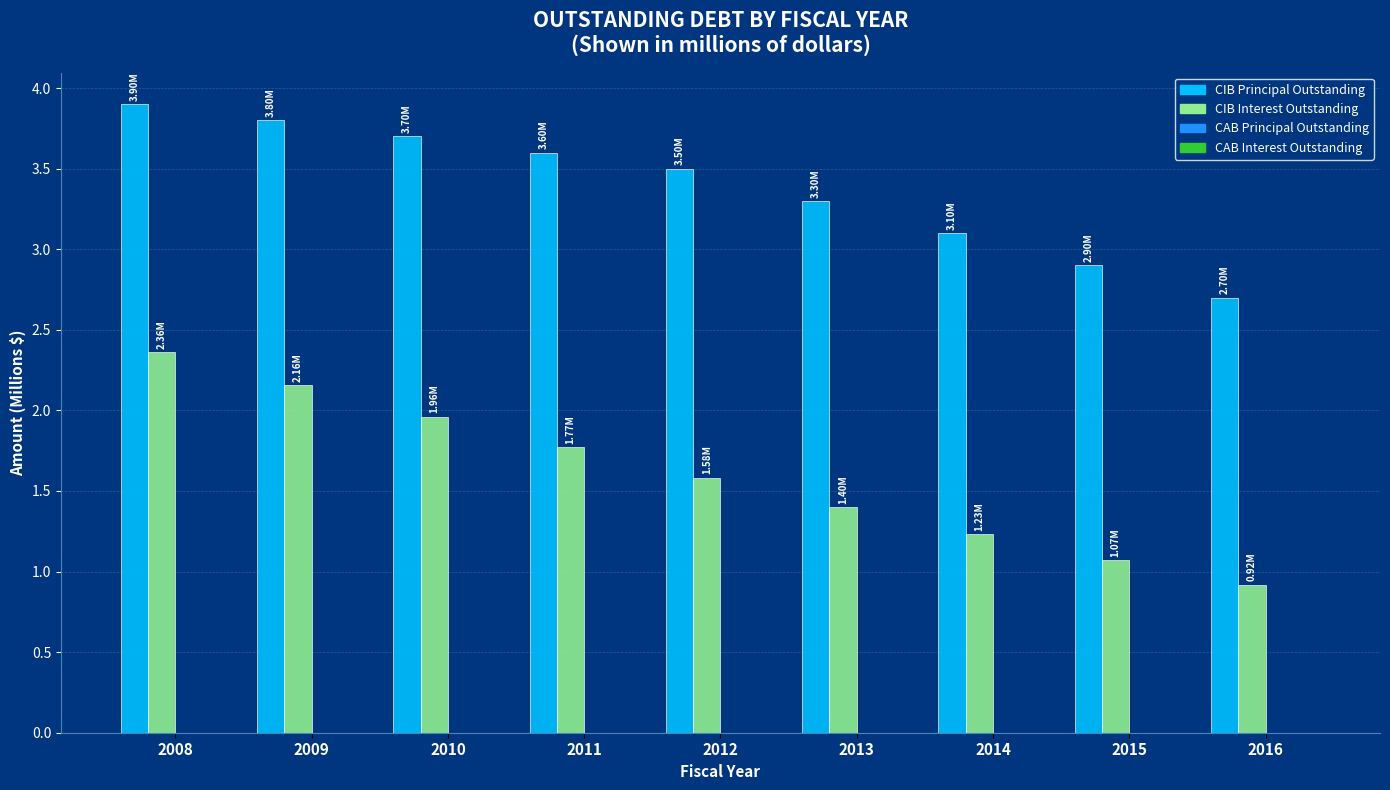

What is the spread (max minus min) of values at 2010?

1.7